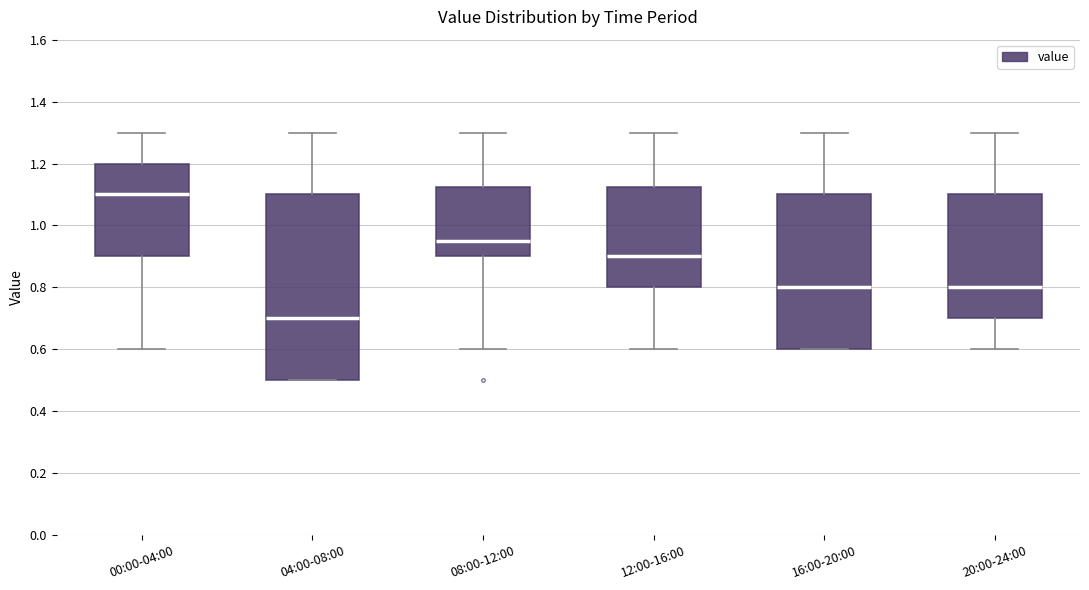

Which box is the tallest, from its lower edge to its upper edge?

04:00-08:00